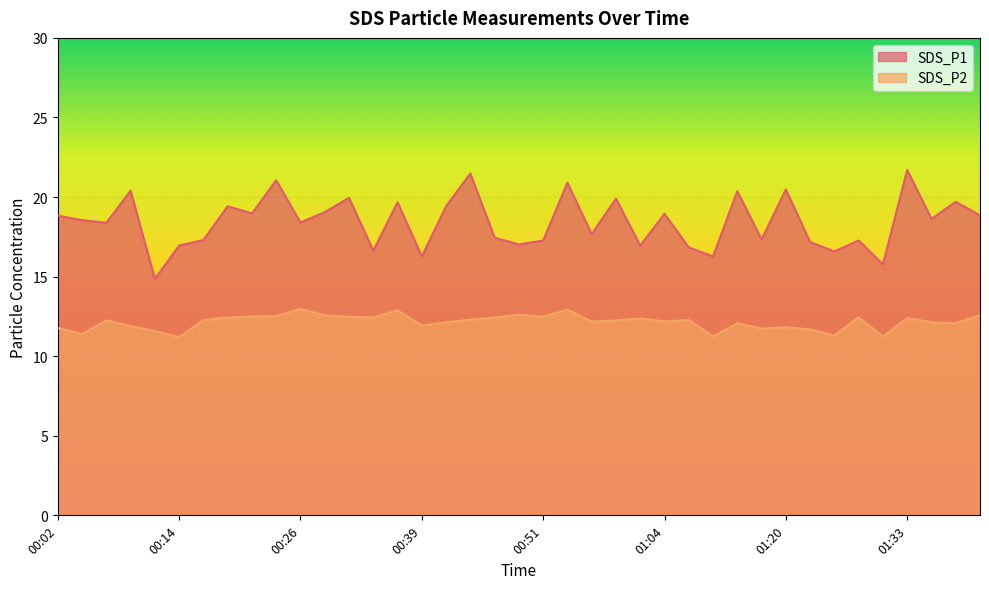

Which has a higher value, 00:34 or 00:22?

00:22